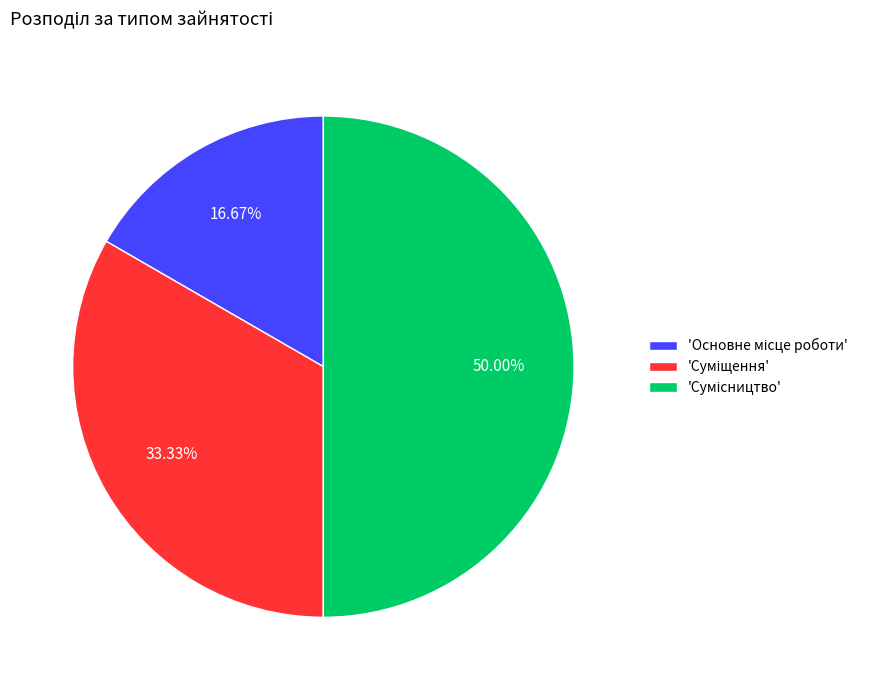

How many slices are in this pie chart?

3